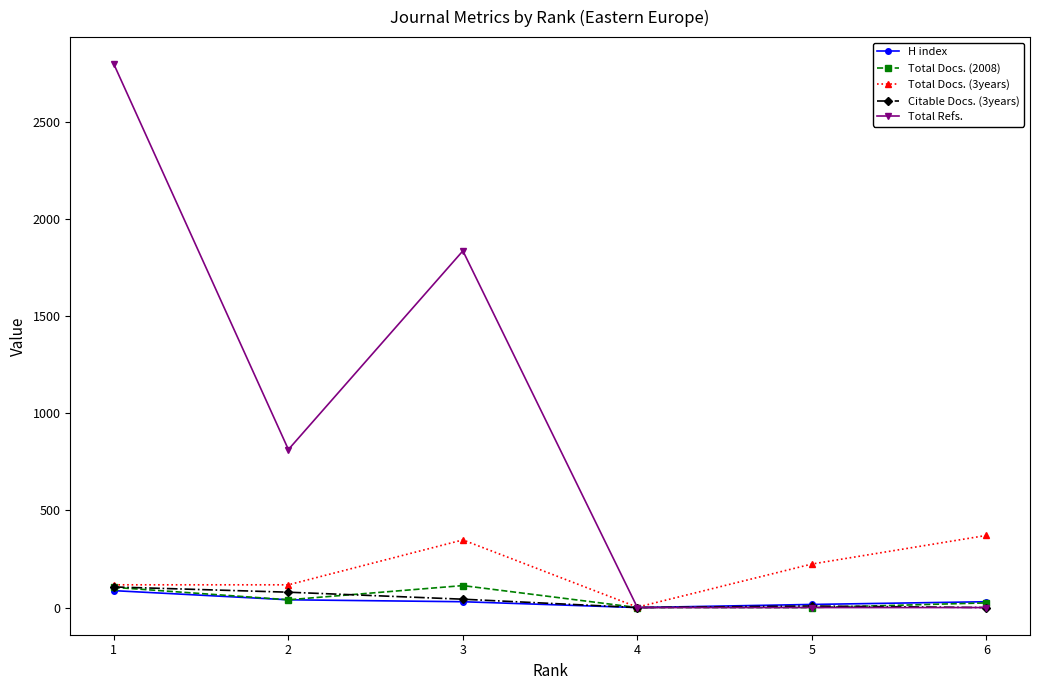

After their last crossing, which series has the higher values: Total Refs. or Total Docs. (3years)?

Total Docs. (3years)